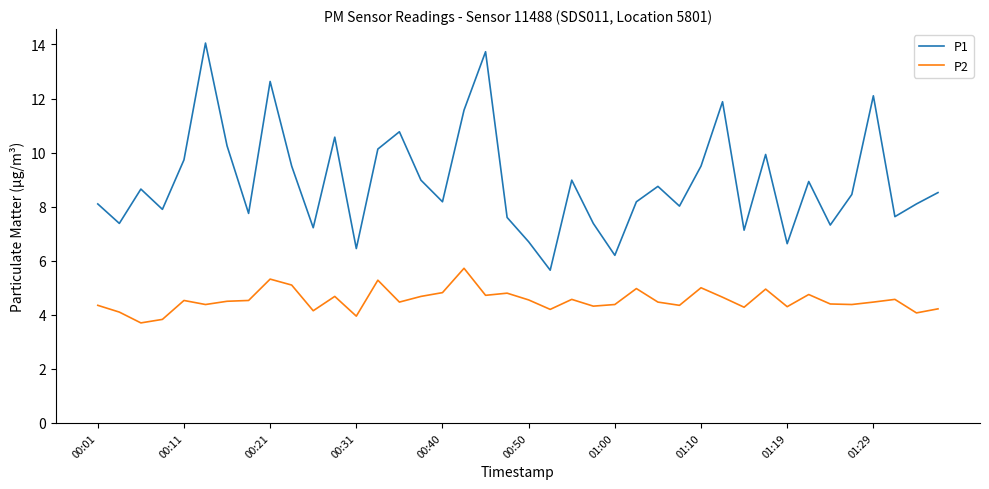

How many categories are shown in the chart?

40